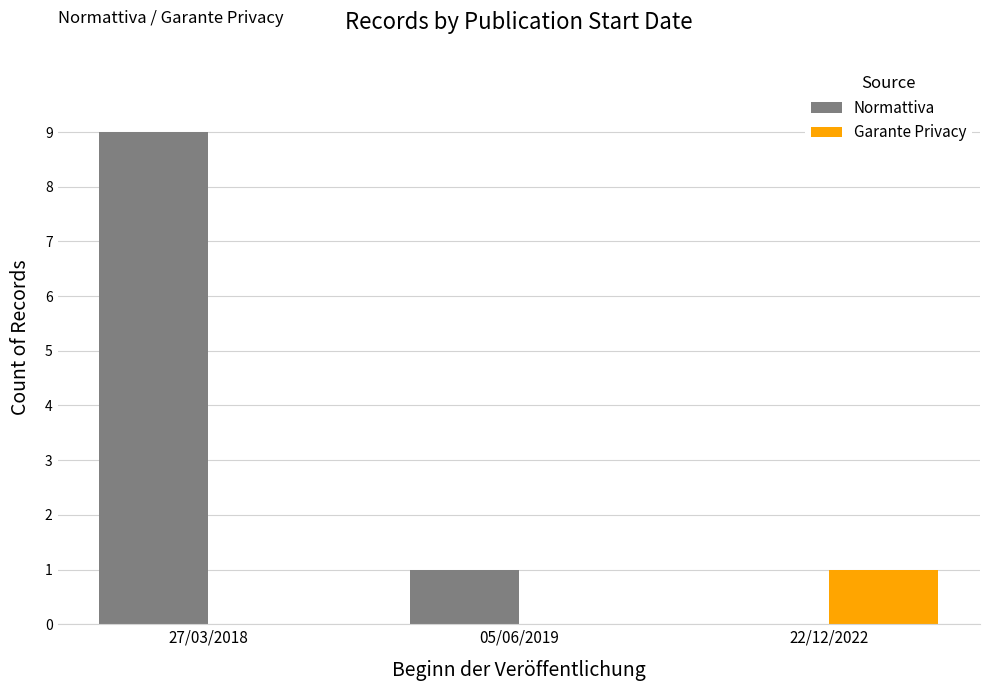

What is the sum of all Normattiva values?

10